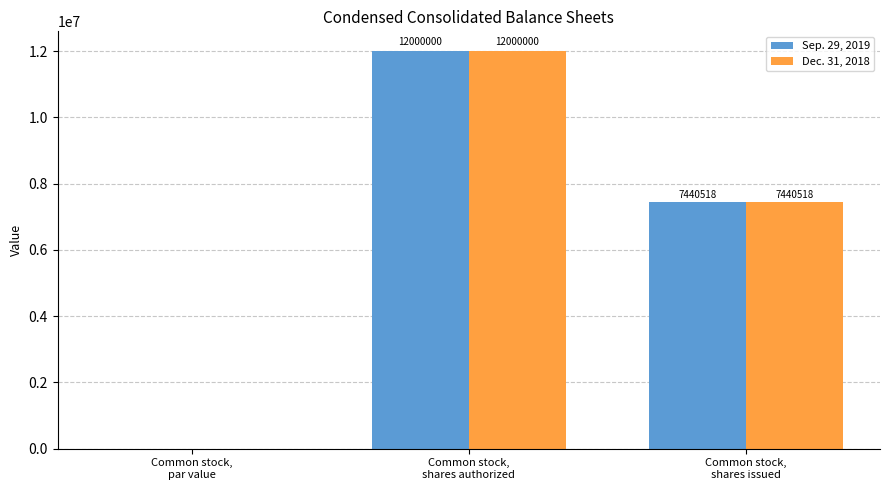

How many series are shown in this chart?

2